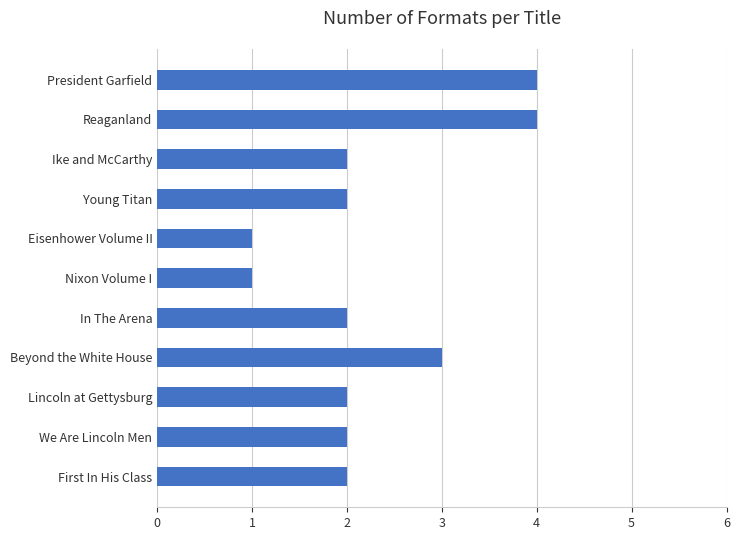

What is the greatest value displayed?

4